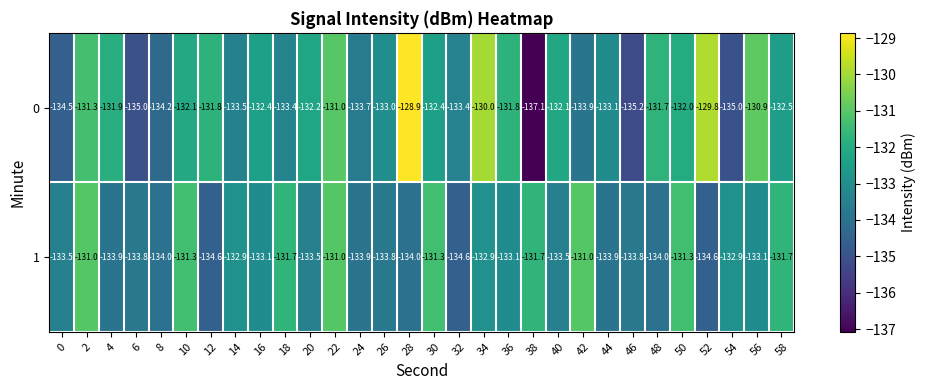

What is the difference between the second highest and second lowest values in the 0 series?

5.4